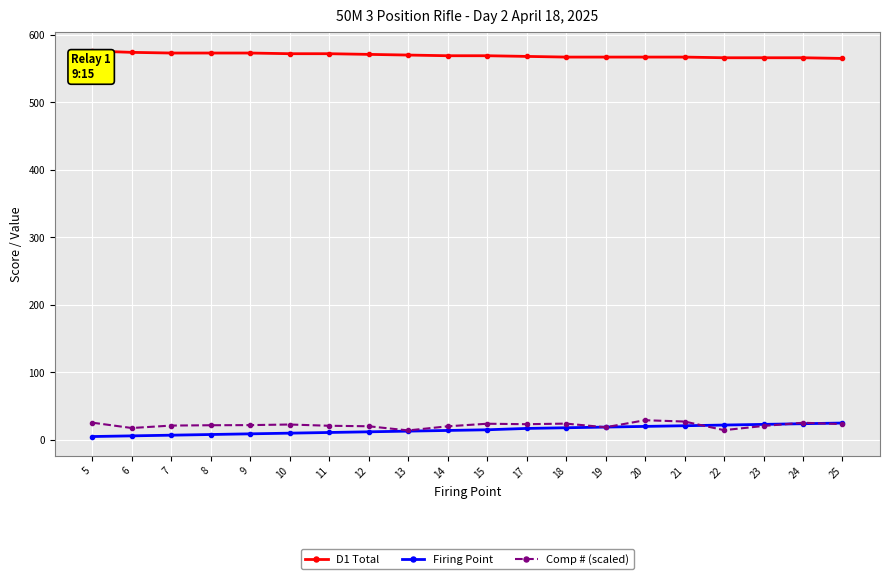

What is the spread (max minus min) of values at 5?

571.0